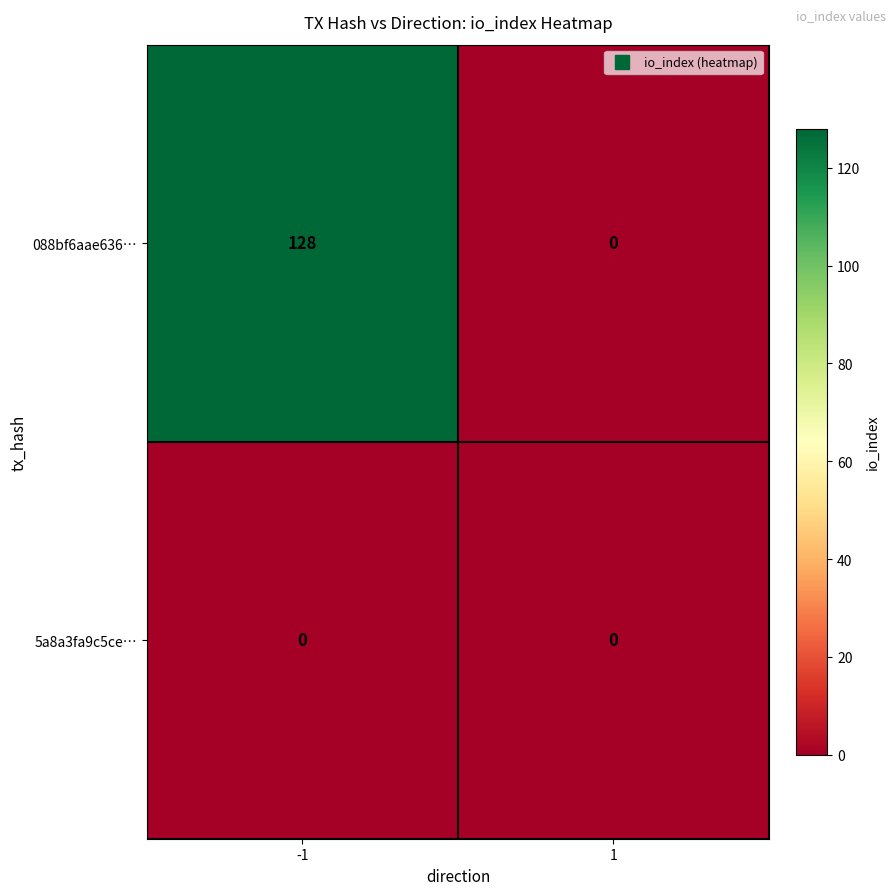

True or false: 5a8a3fa9c5ce… has a value of 0 at 1.

True